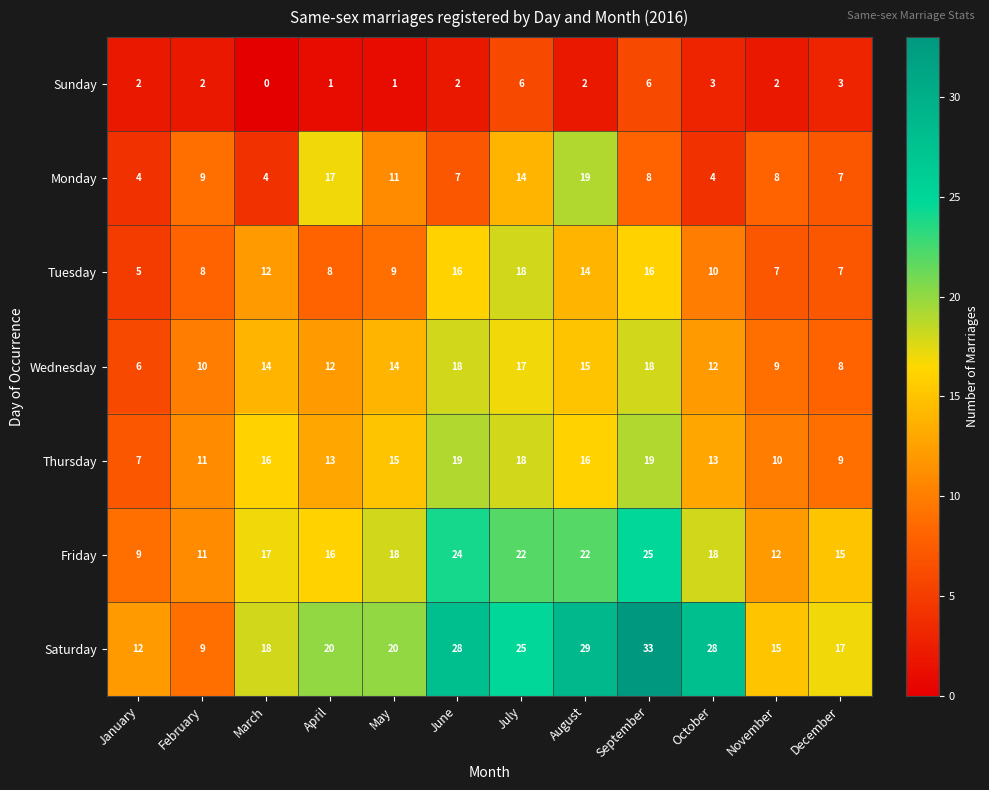

What is the difference between the maximum and minimum values in the Sunday series?

6